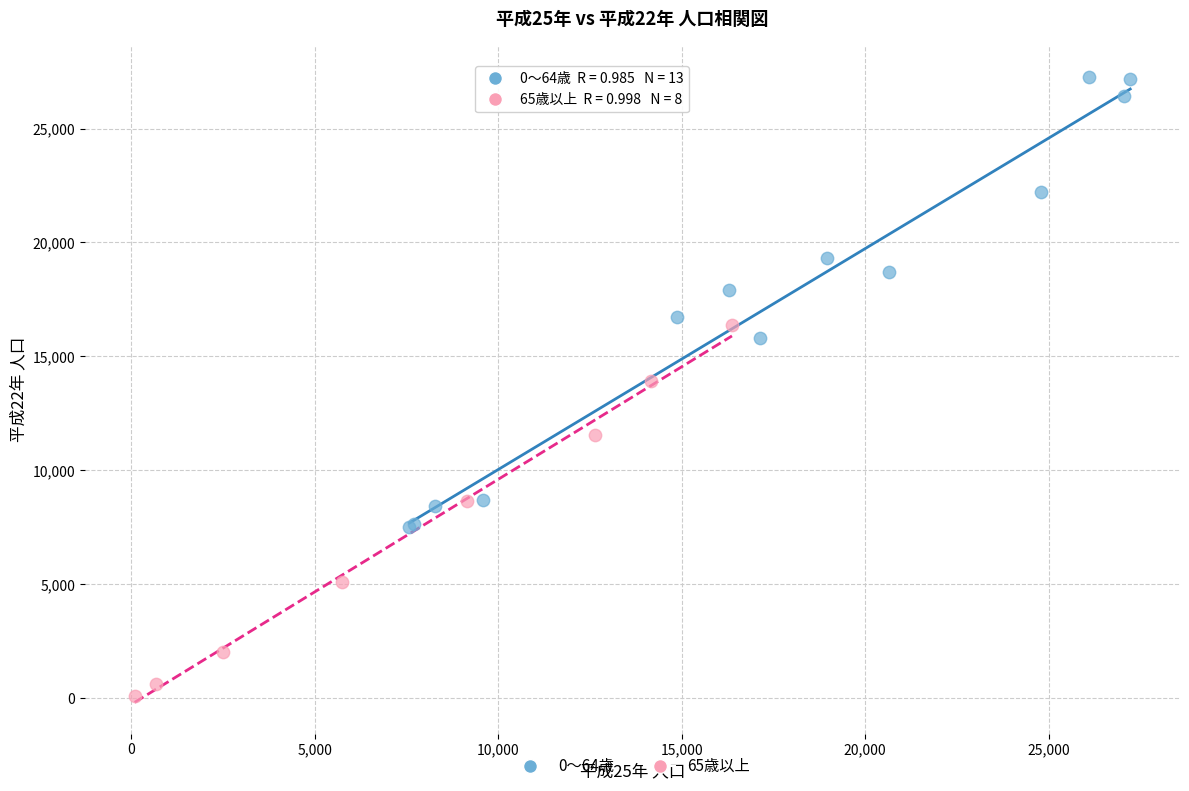

Which series has the largest Y range (max minus min)?

0～64歳